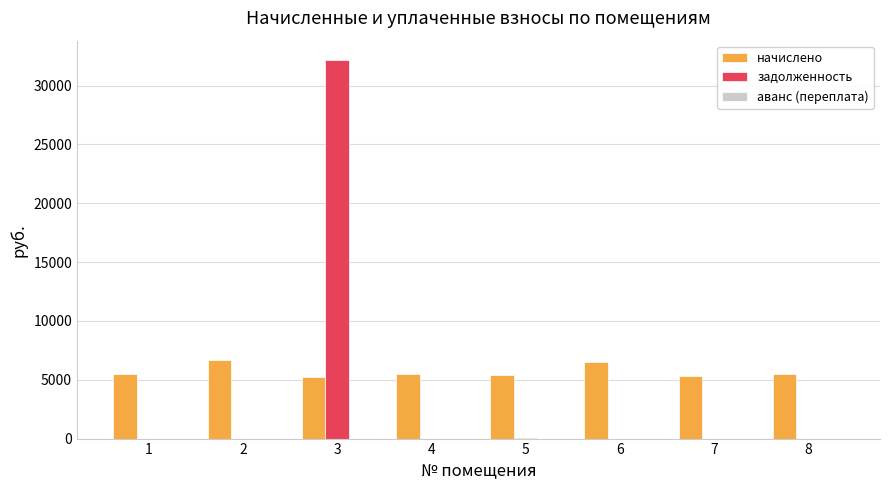

What is the greatest value displayed?

32207.6